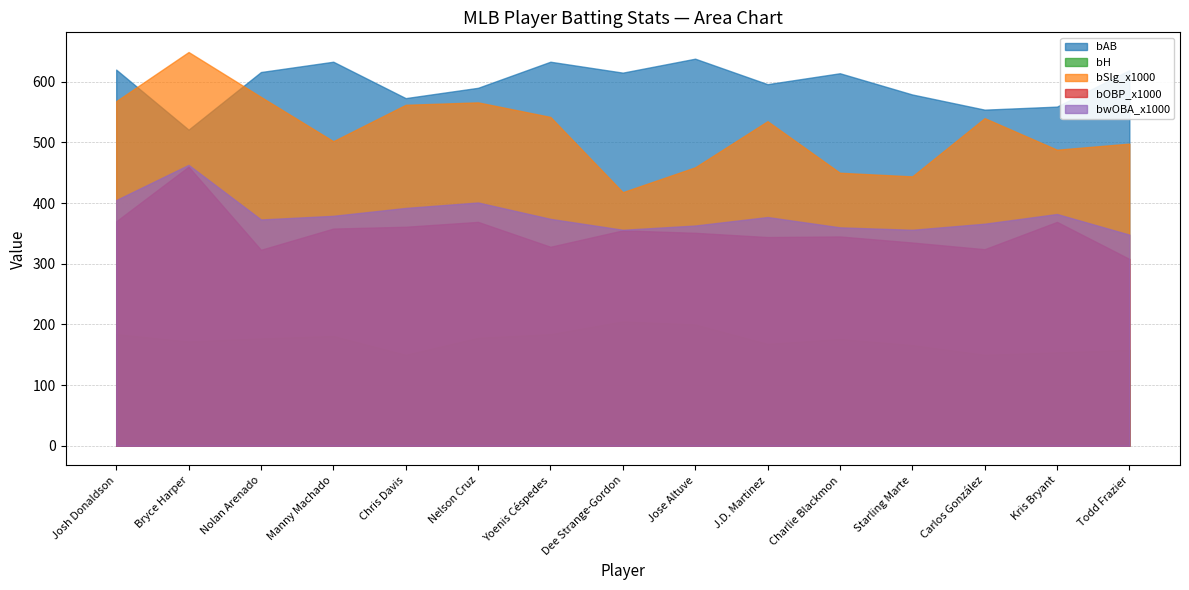

How many series are shown in this chart?

5